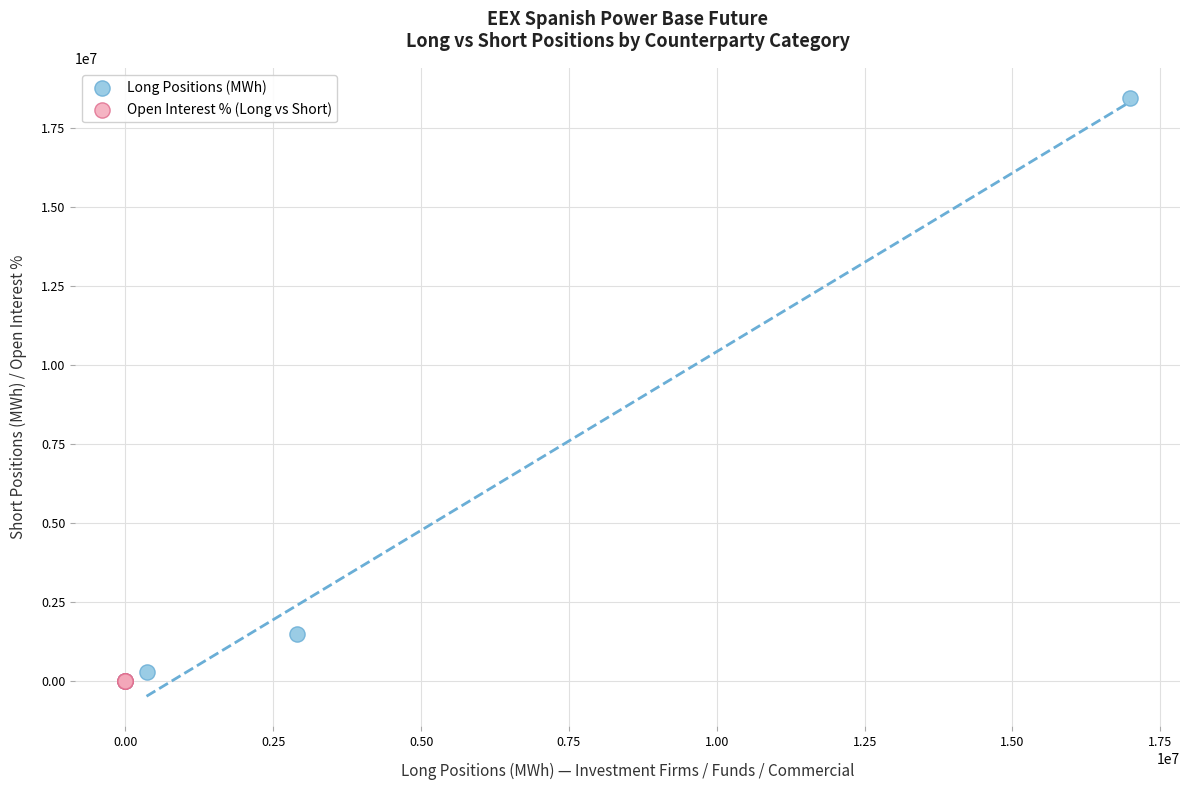

What are all the series names shown in the legend?

Long Positions (MWh), Open Interest % (Long vs Short)